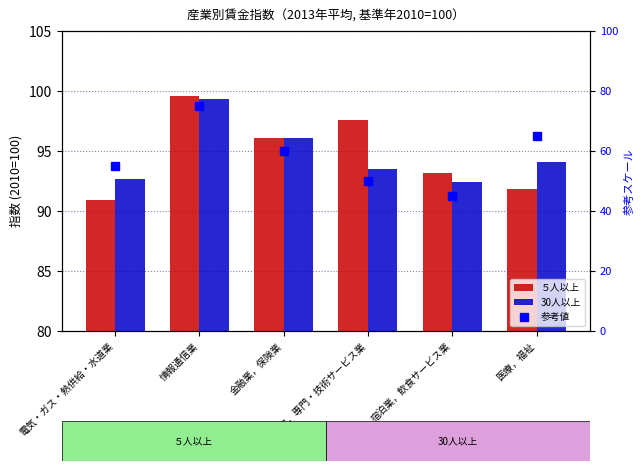

At how many categories does at least one series exceed 99?

1